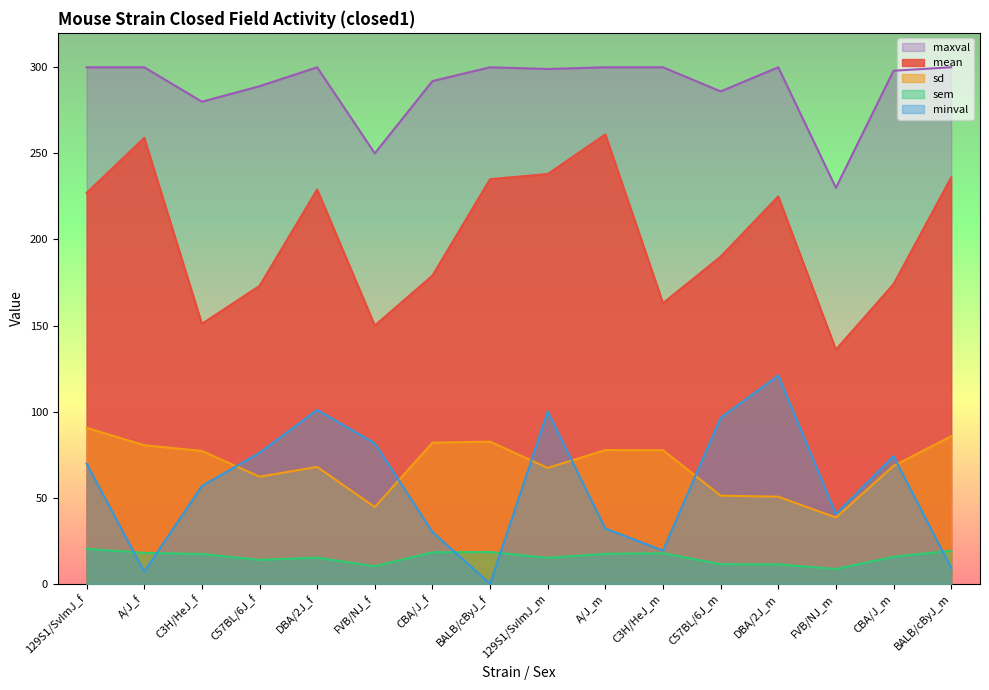

What is the maximum value for maxval?

300.0